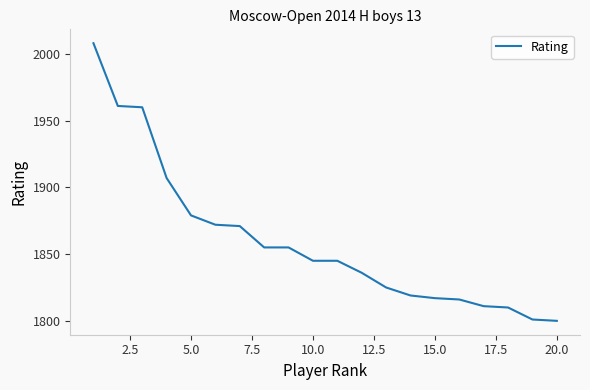

What is the greatest value displayed?

2008